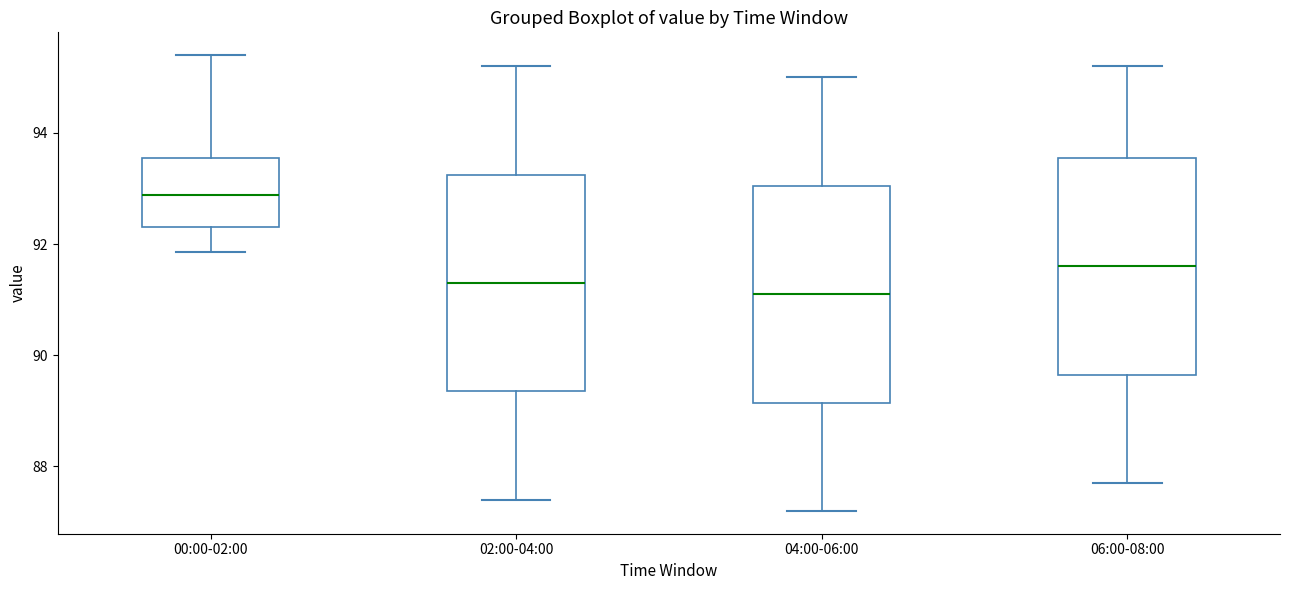

Which box has the lowest median line?

04:00-06:00